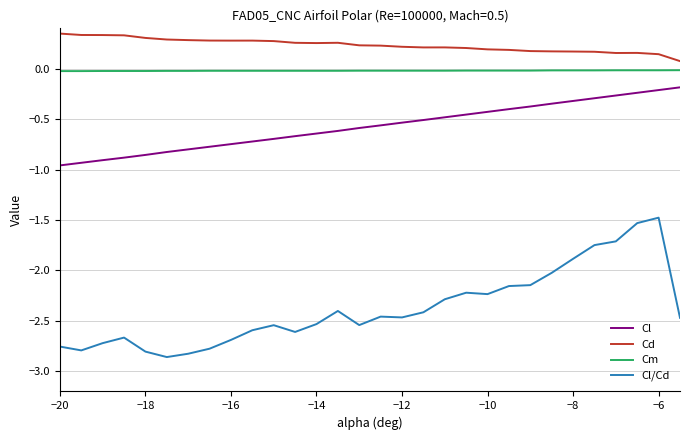

True or false: Cd and Cl/Cd cross at least once.

False